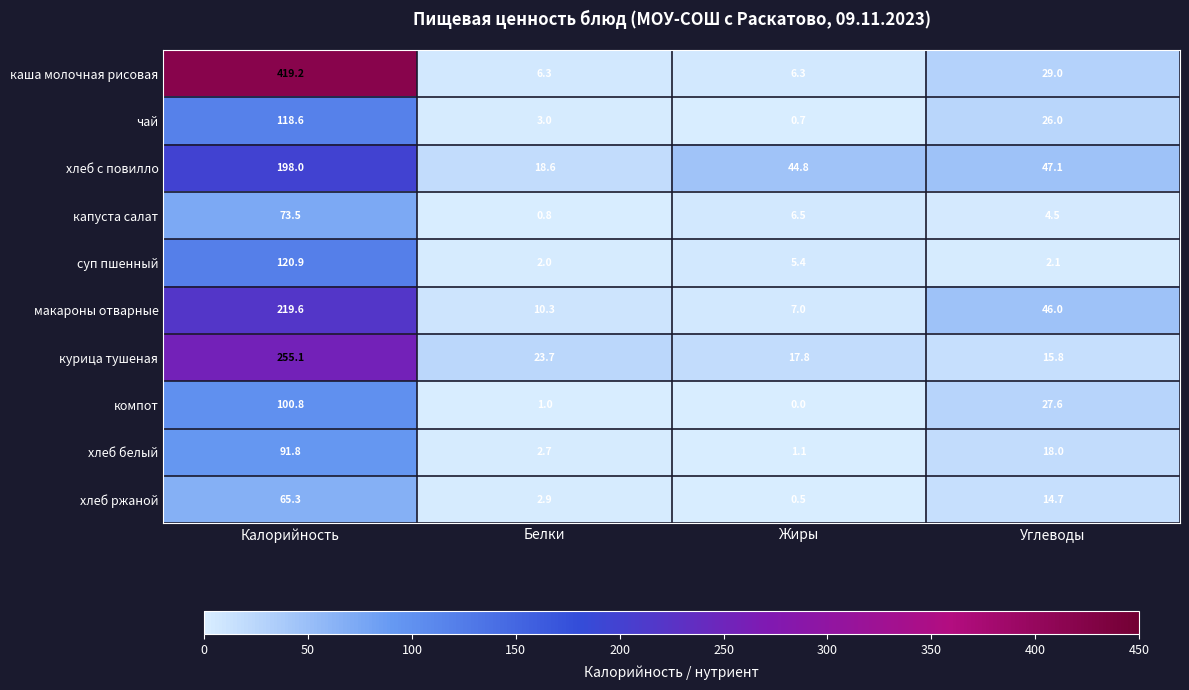

Which series has the largest total across all categories?

каша молочная рисовая